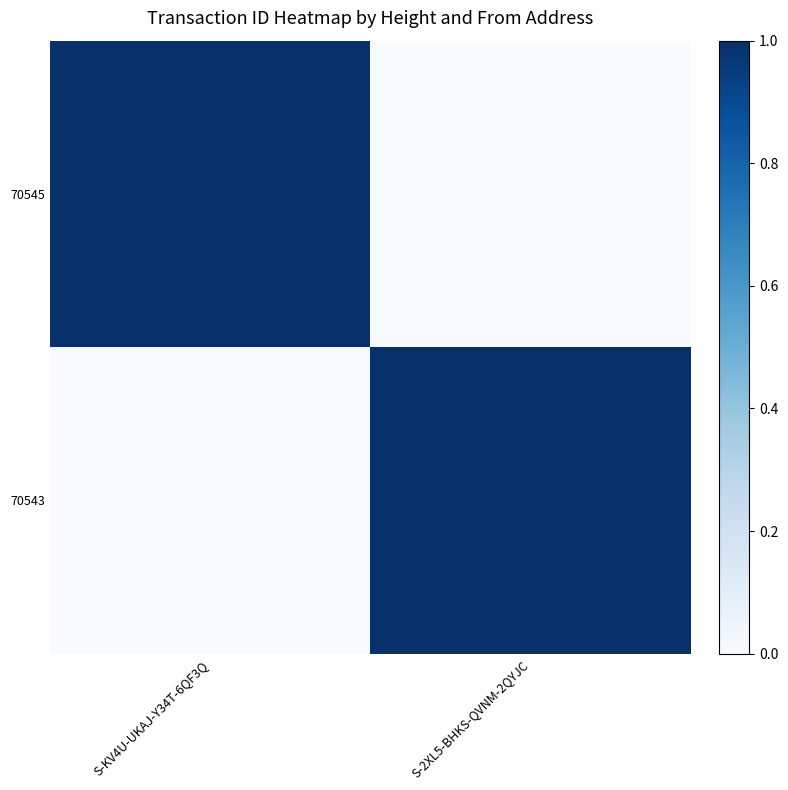

Which series changed the most between S-KV4U-UKAJ-Y34T-6QF3Q and S-2XL5-BHKS-QVNM-2QYJC?

70545